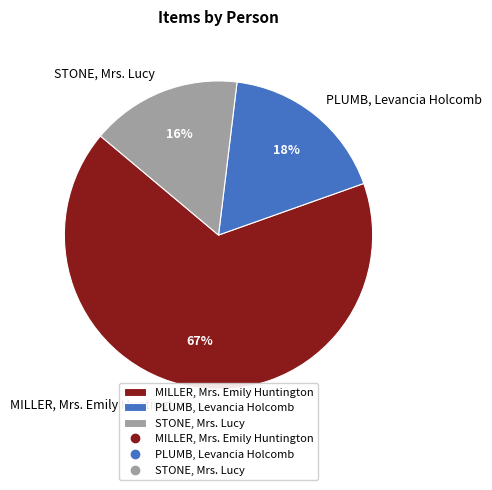

What is the smallest slice in the pie chart?

STONE, Mrs. Lucy